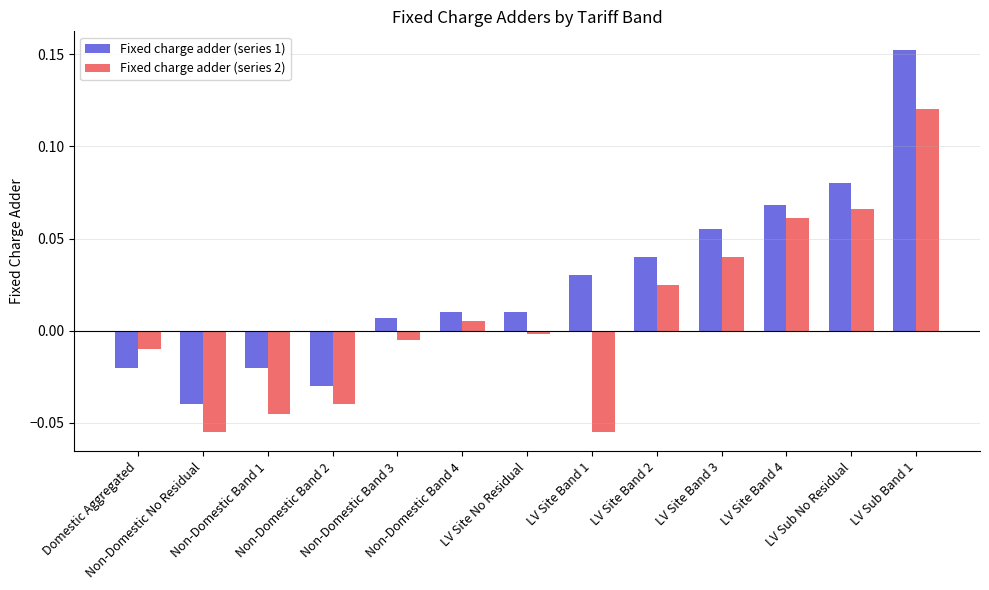

List the series in order of their peak value, lowest first.

Fixed charge adder (series 2), Fixed charge adder (series 1)